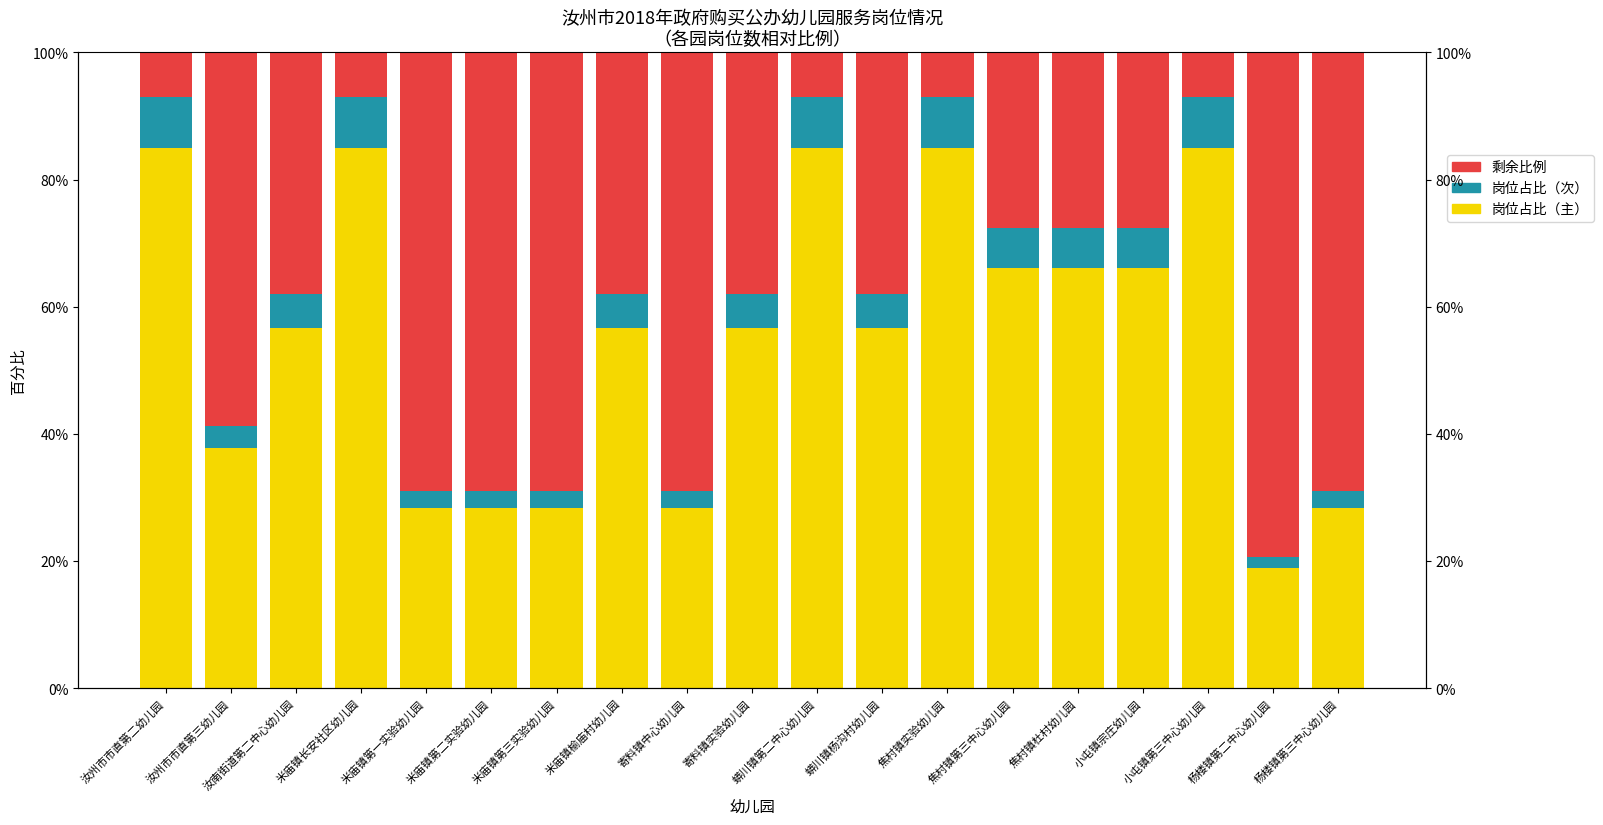

What is the label of the 5th bar from the right?

焦村镇杜村幼儿园